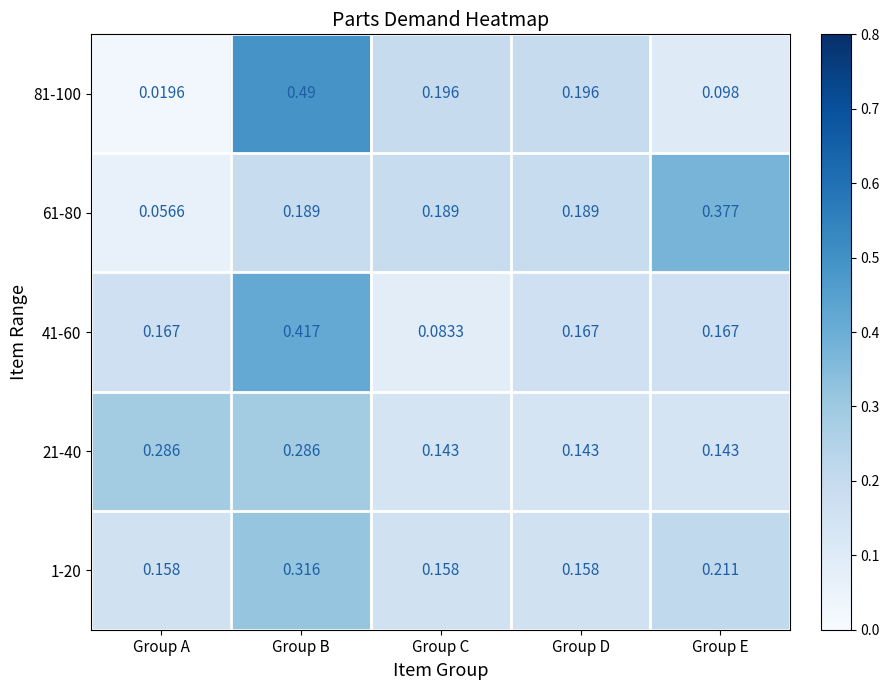

Which series has the largest total across all categories?

41-60